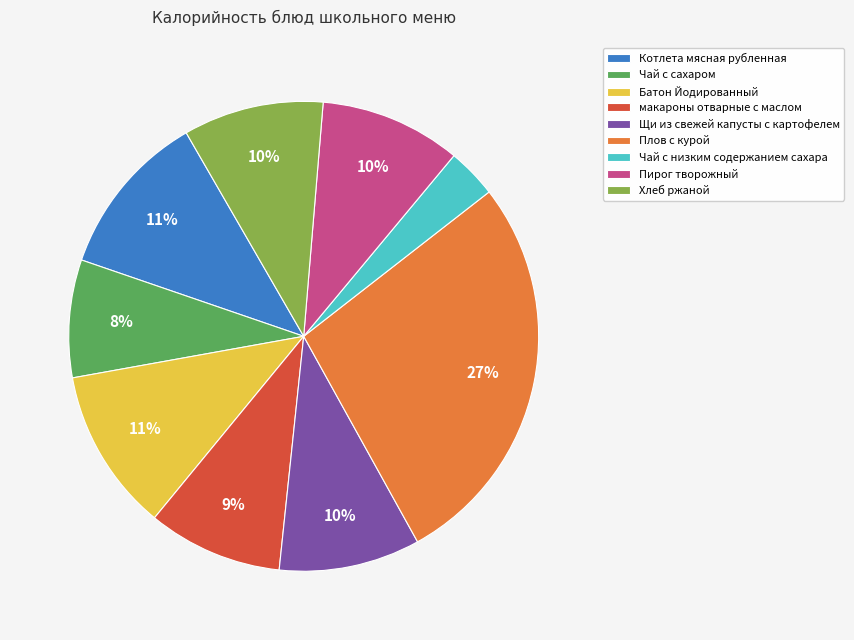

Is there a majority slice in this chart?

No